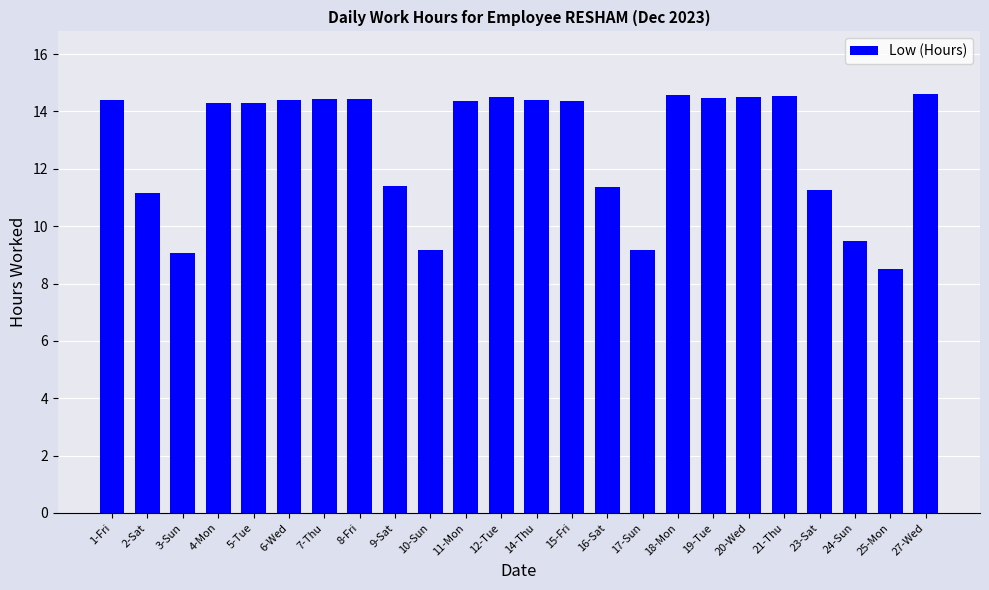

What is the maximum value shown in the chart?

14.6